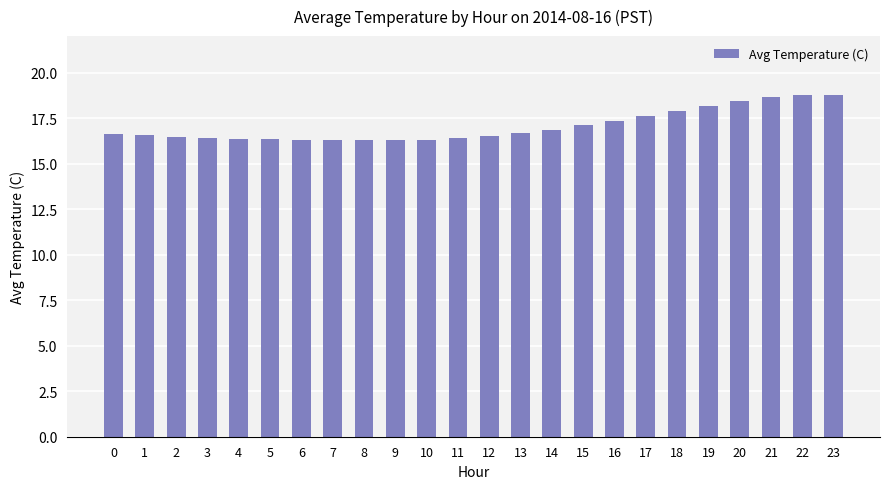

What is the greatest value displayed?

18.8